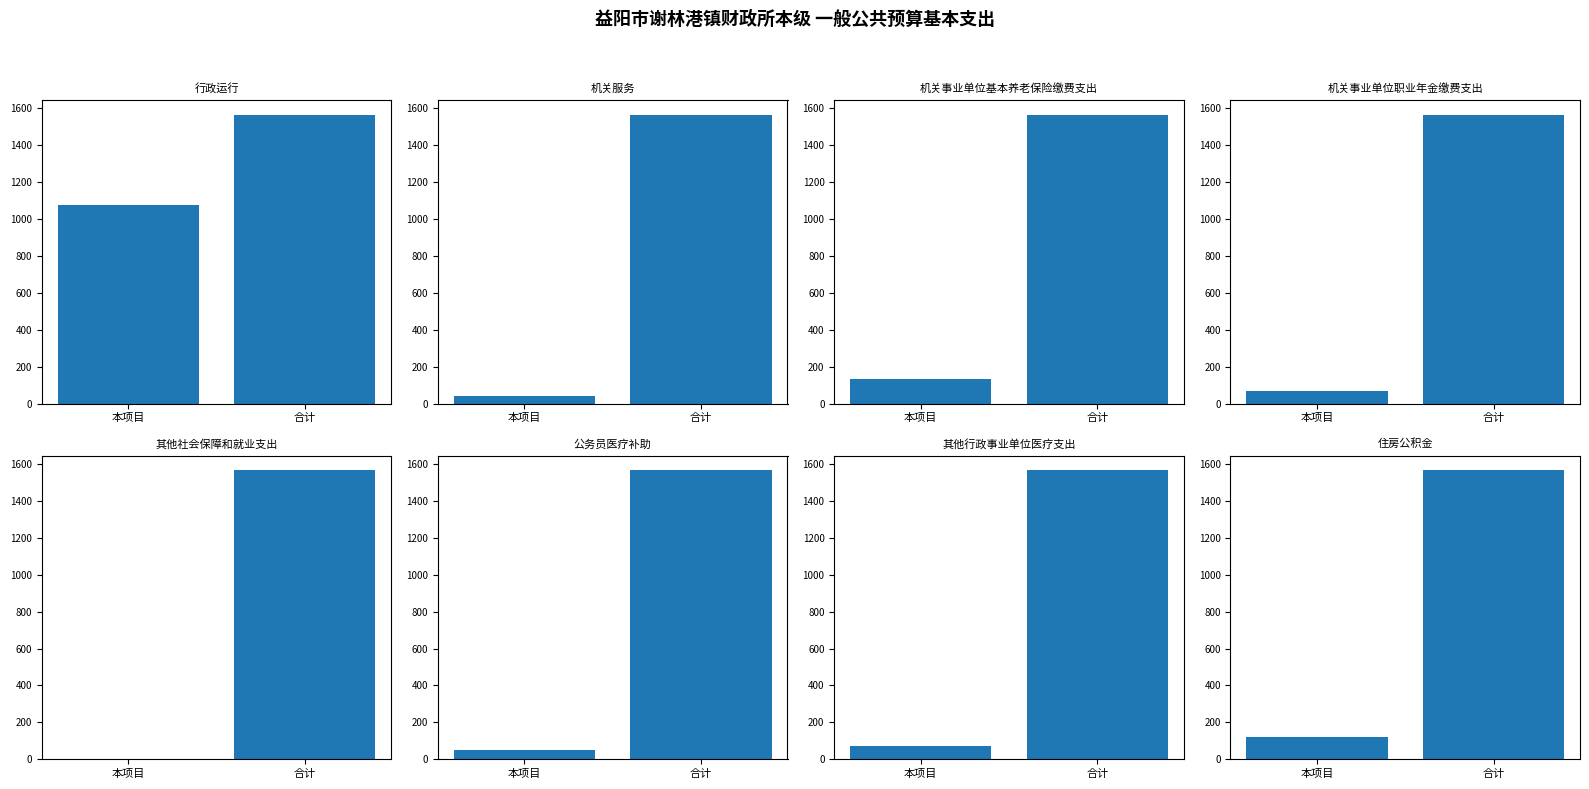

What is the value of the 6th bar from the left?

51.1